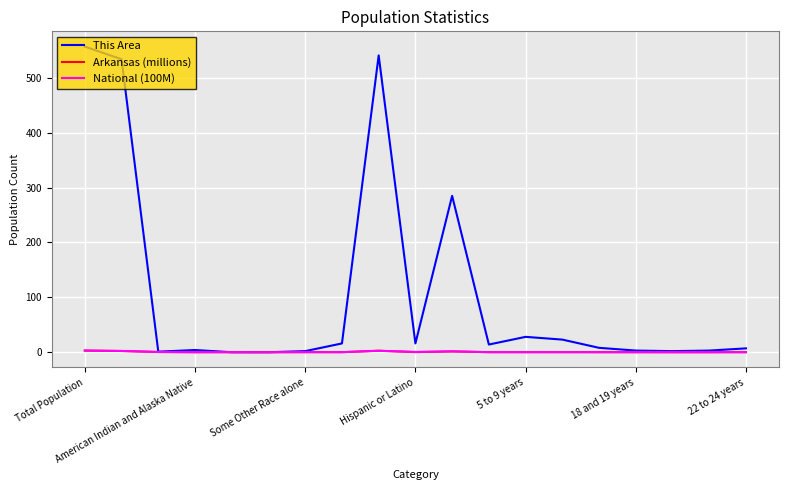

What is the greatest value displayed?

557.0